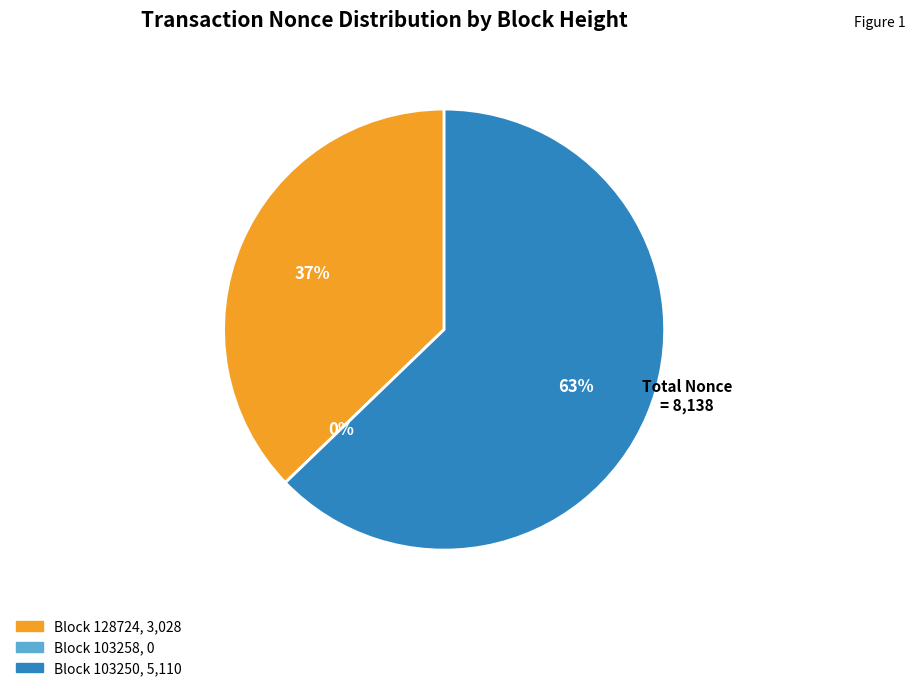

What percentage do 128724 and 103250 together represent?

100.0%